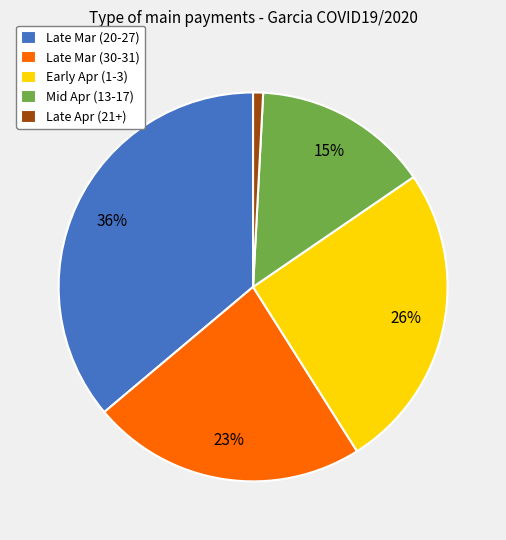

To the nearest percent, what is the difference between the Late Apr (21+) and Early Apr (1-3) slice percentages?

25%